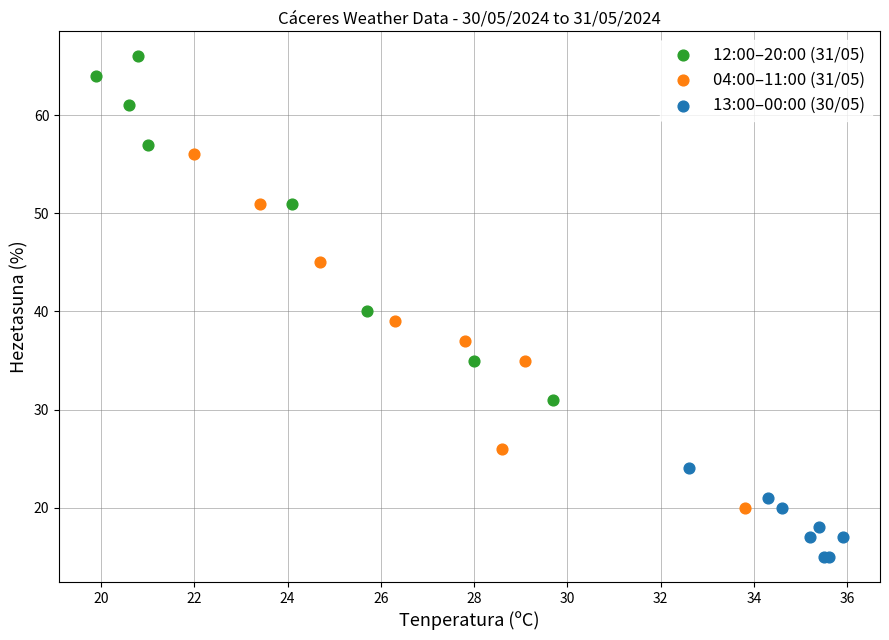

What are all the series names shown in the legend?

12:00–20:00 (31/05), 04:00–11:00 (31/05), 13:00–00:00 (30/05)